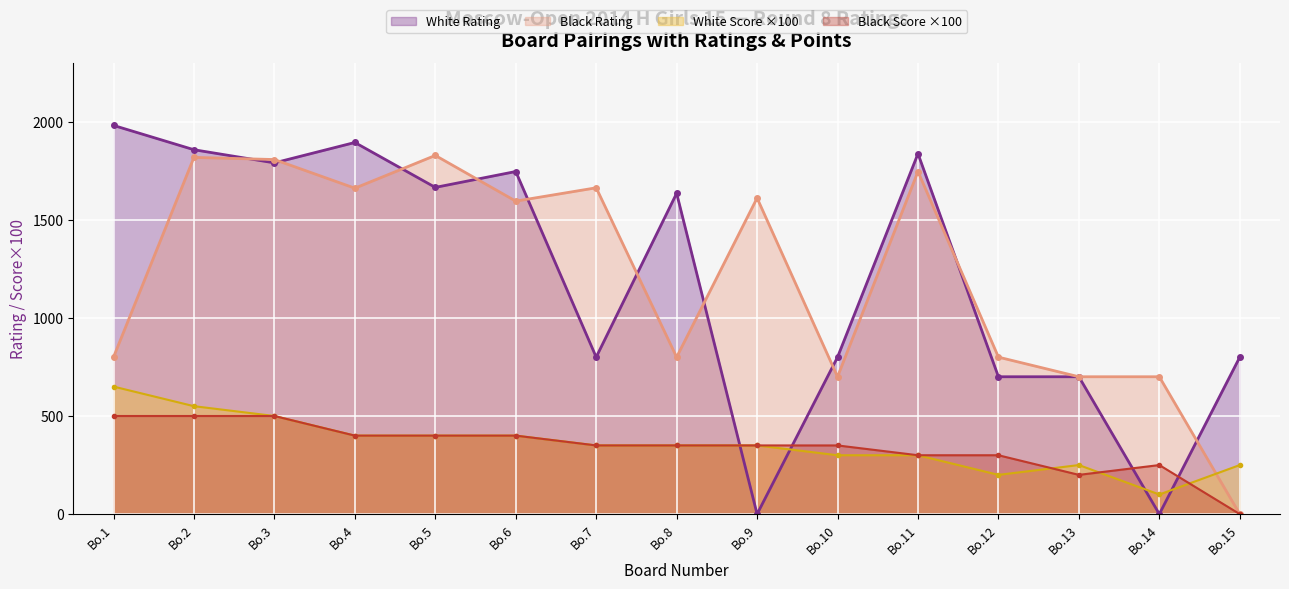

The value of White Score ×100 at Bo.15 is 417. True or false?

False